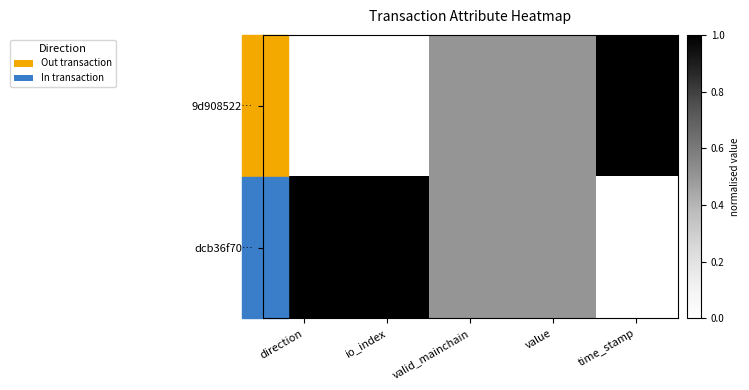

At how many categories does at least one series exceed 0?

5